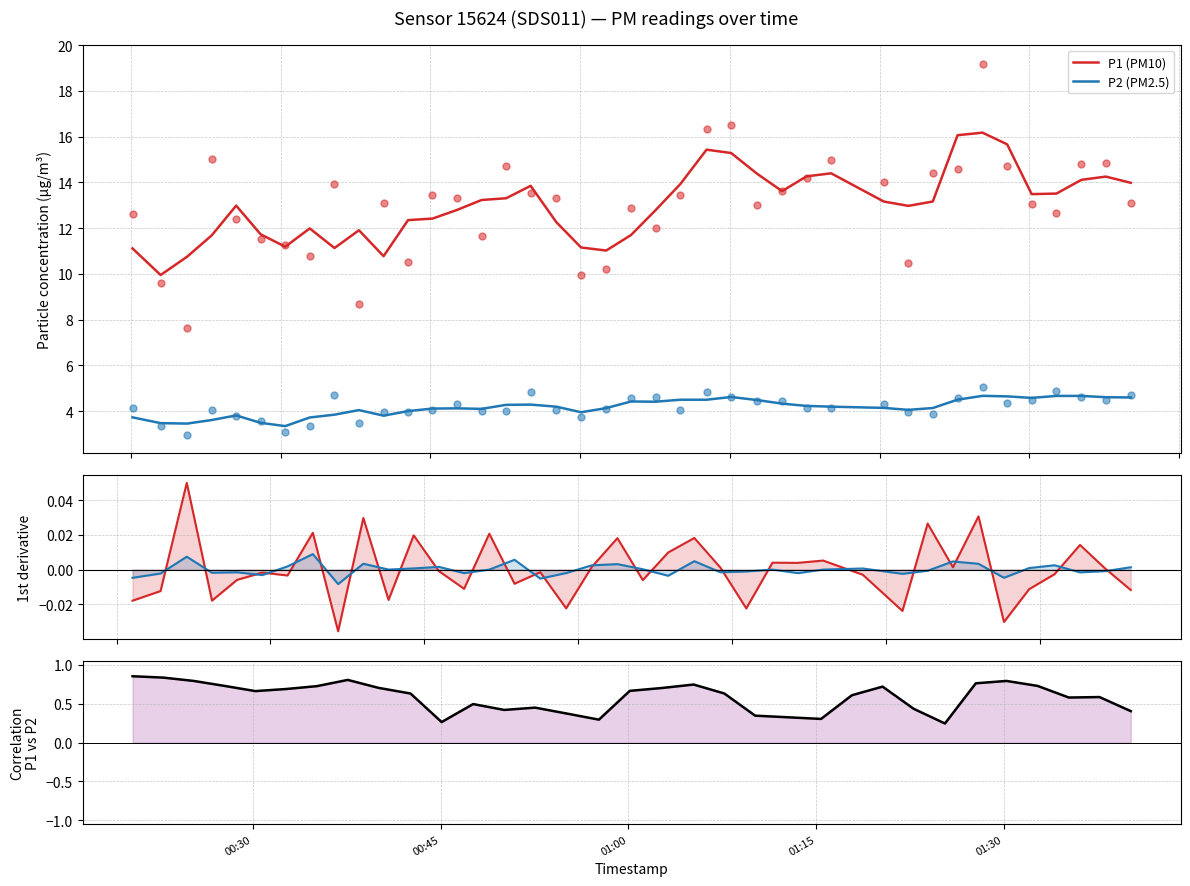

Which series has the largest total across all categories?

P1